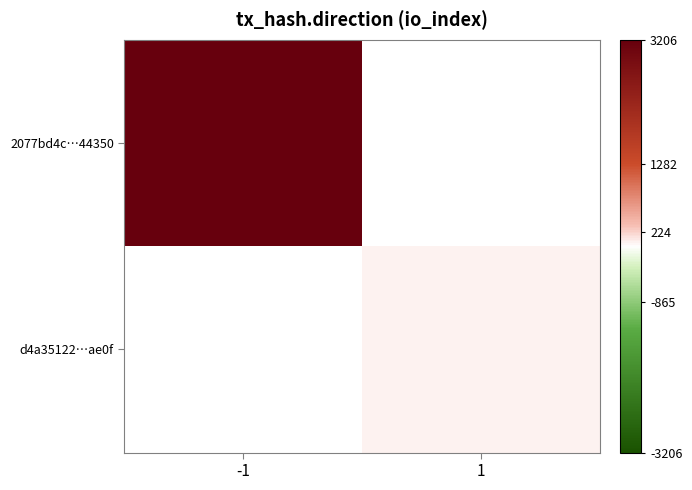

At which label is 2077bd4c…44350 closest to 3206?

-1